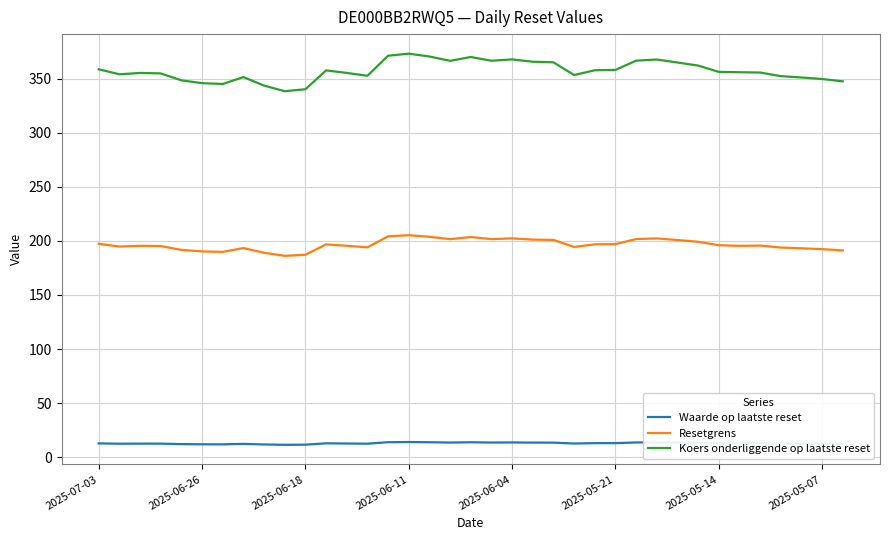

True or false: Waarde op laatste reset and Koers onderliggende op laatste reset intersect in this chart.

False